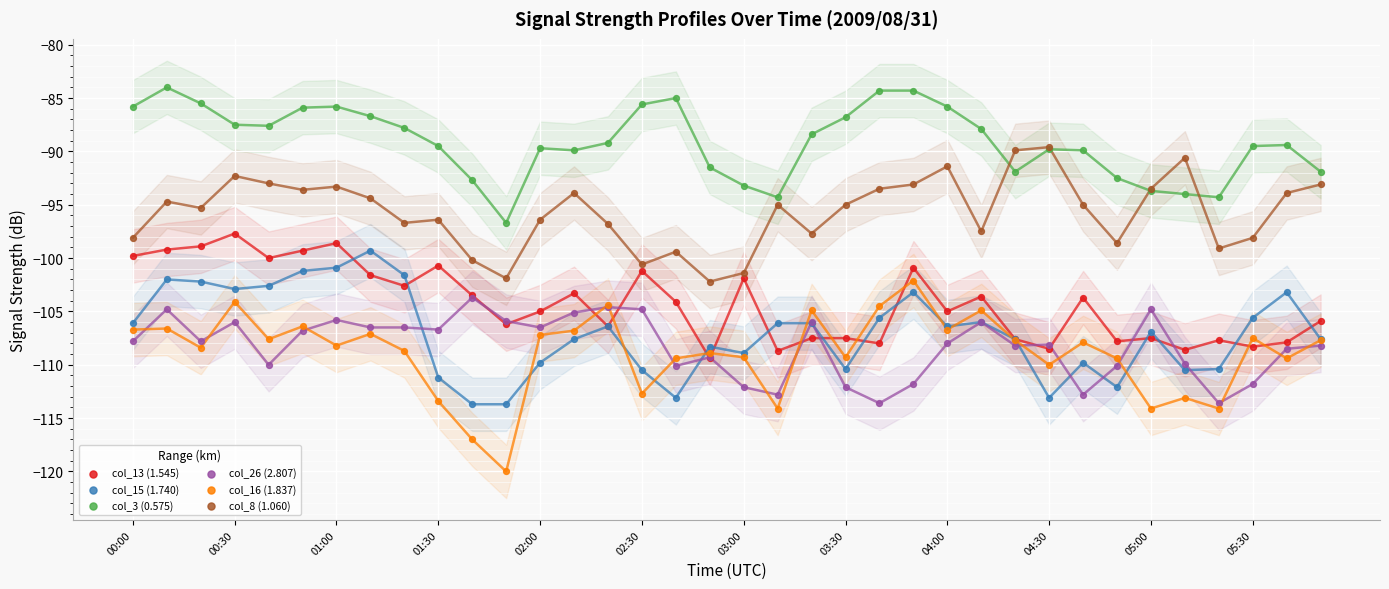

Which series contains the highest Y value?

col_3 (0.575)